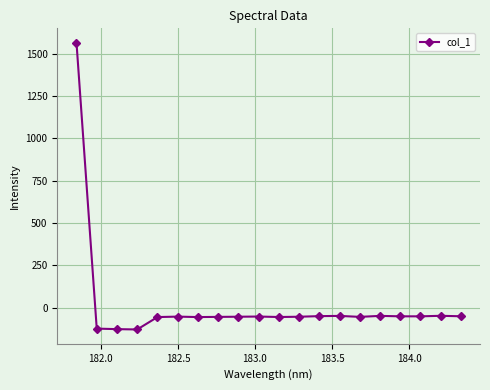

What is the value of the 2nd point from the left?

-122.9